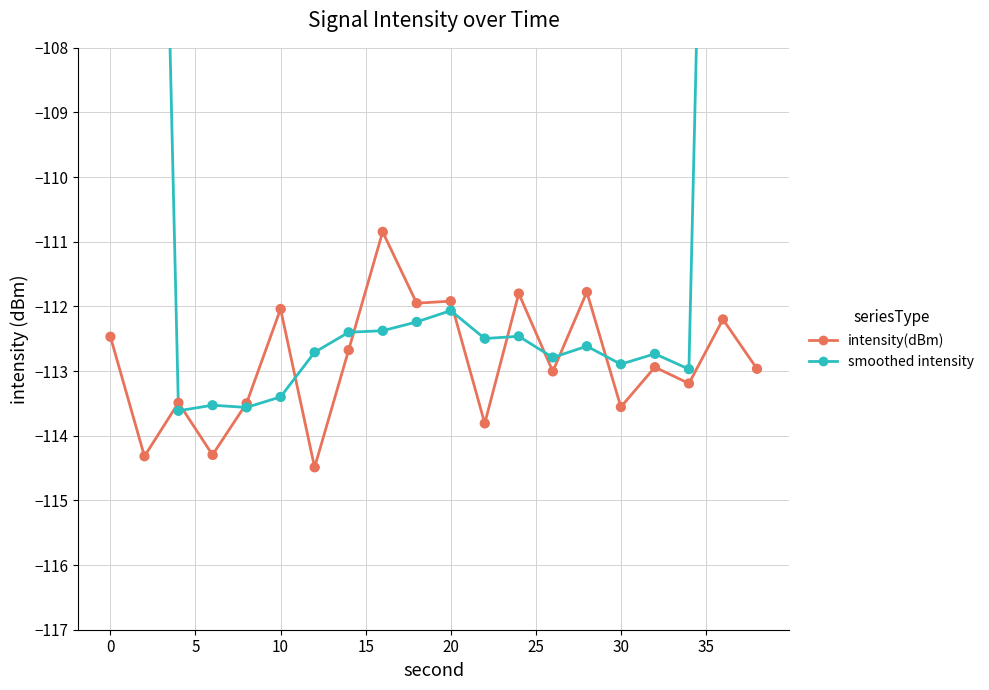

Which series contains the lowest Y value?

intensity(dBm)